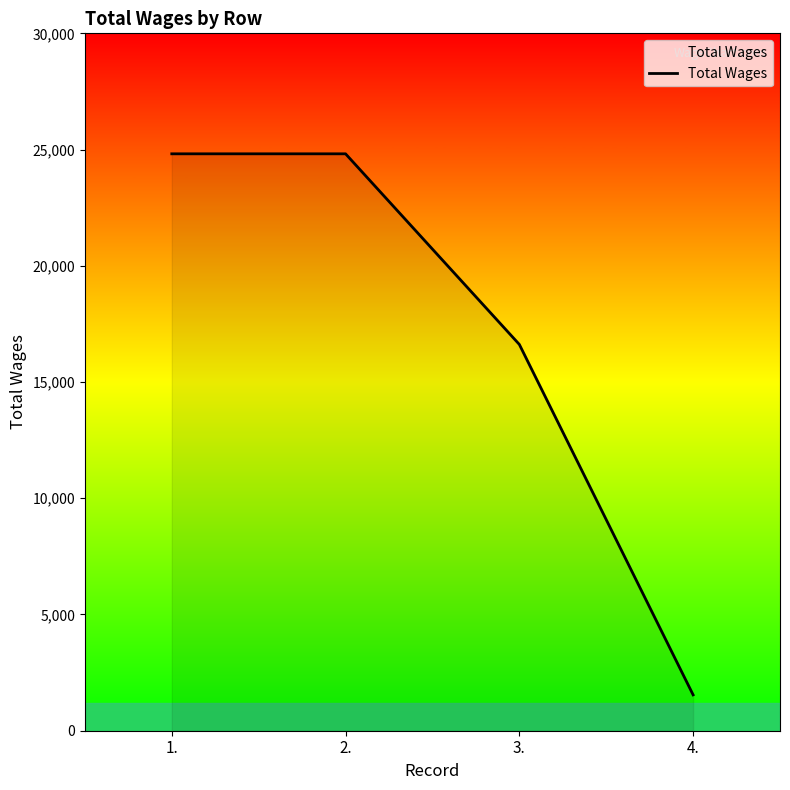

What is the value of the 4th point from the left?

1543